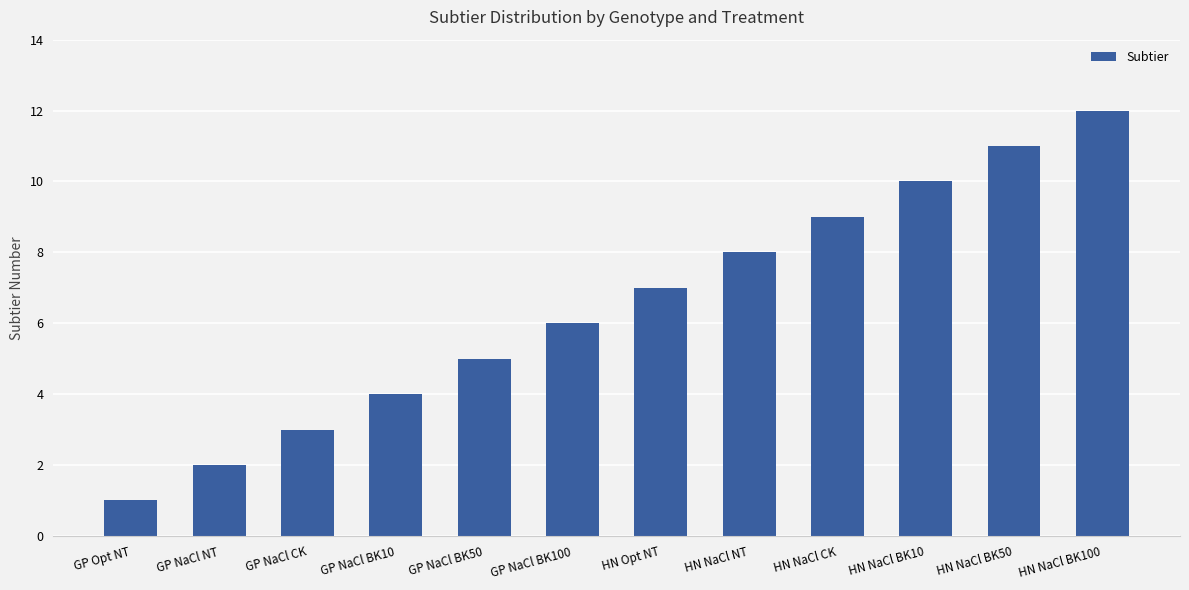

At which category does the chart reach its peak across all series?

HN NaCl BK100